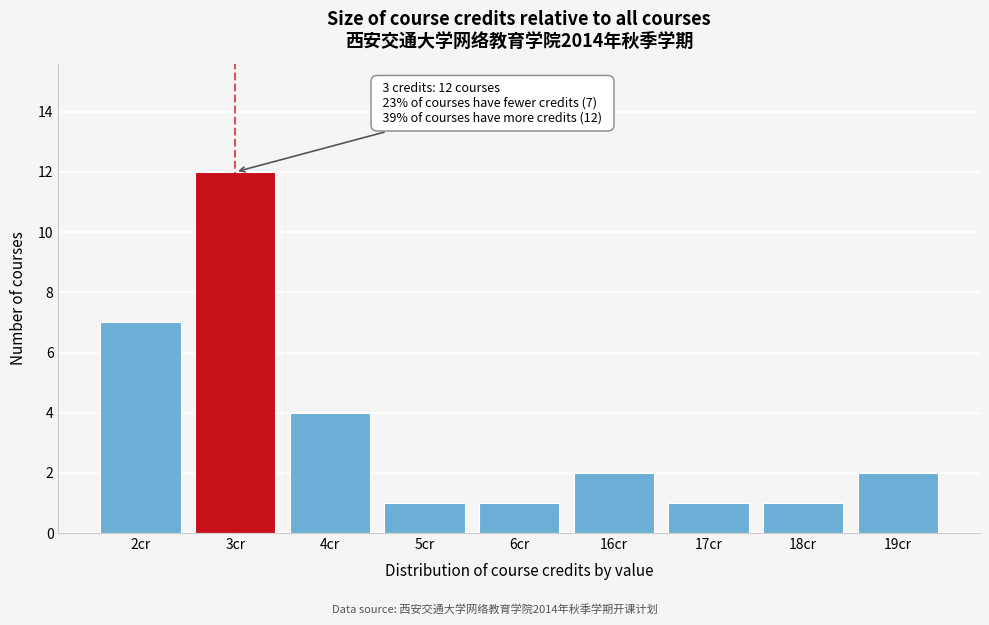

Reading left to right, transcribe all the data shown in this chart.

7	12	4	1	1	2	1	1	2